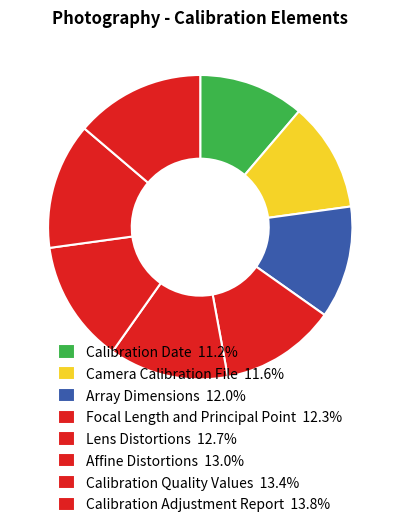

Which slice is the largest?

Calibration Adjustment Report